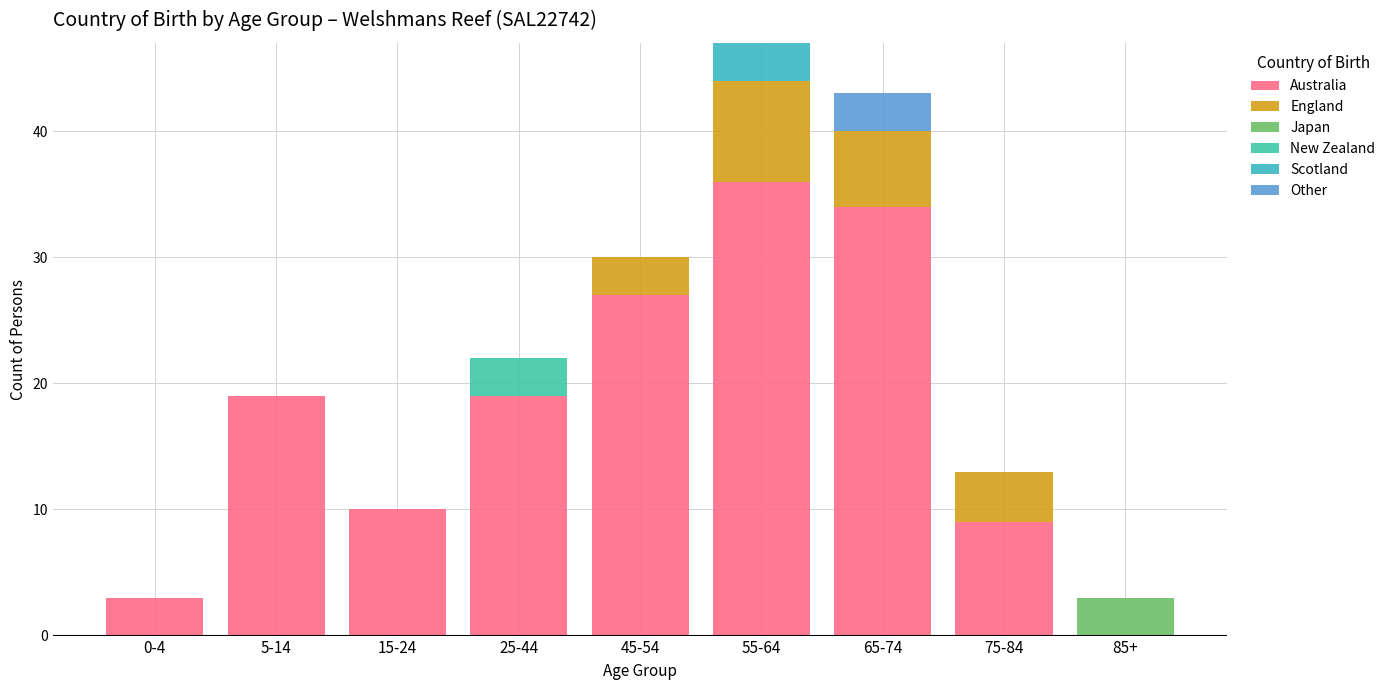

Are the bars grouped side by side (vs. stacked)?

No